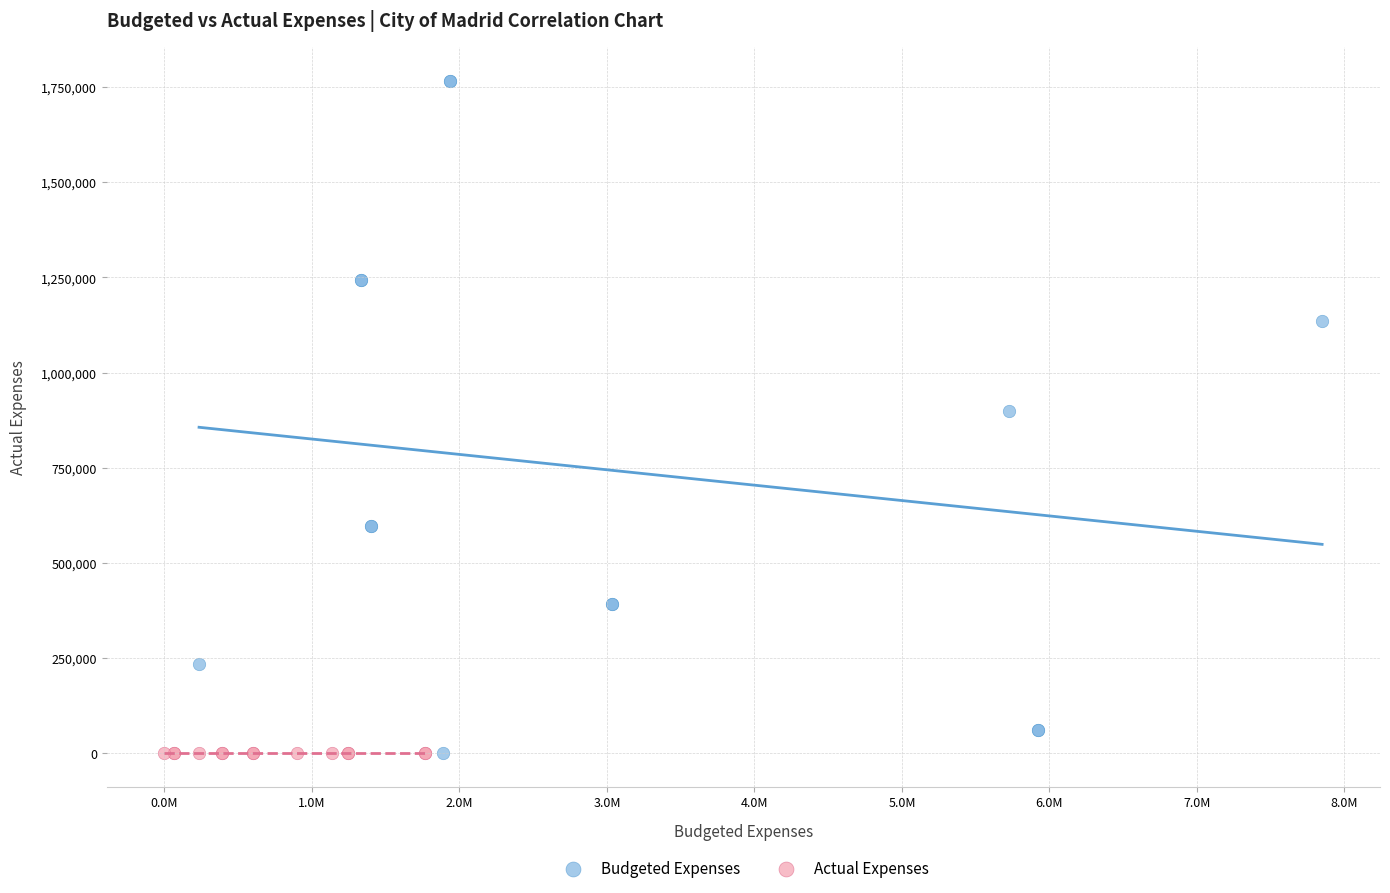

Which series reaches the maximum Y coordinate?

Budgeted Expenses